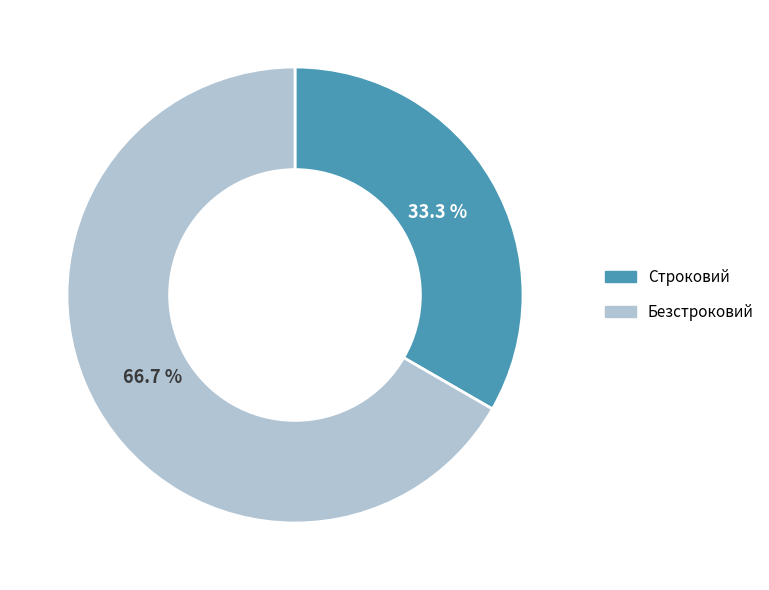

Count the number of slices in the pie.

2